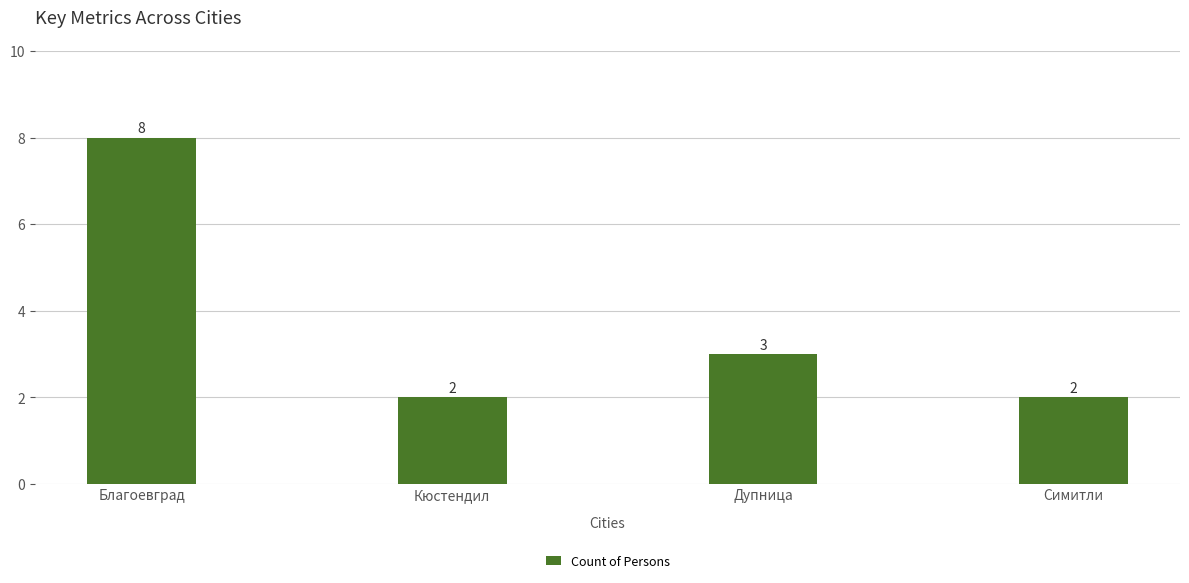

True or false: the data shows 3 at Симитли.

False